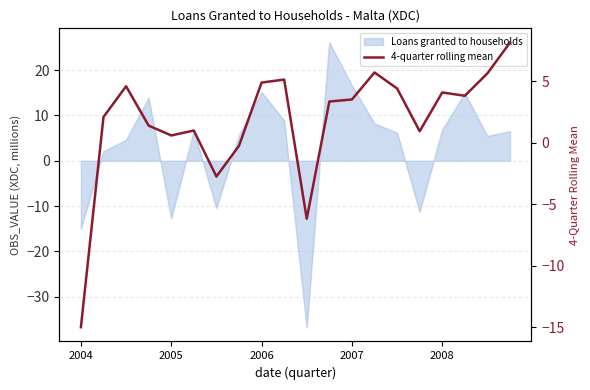

Count the number of categories in the chart.

20